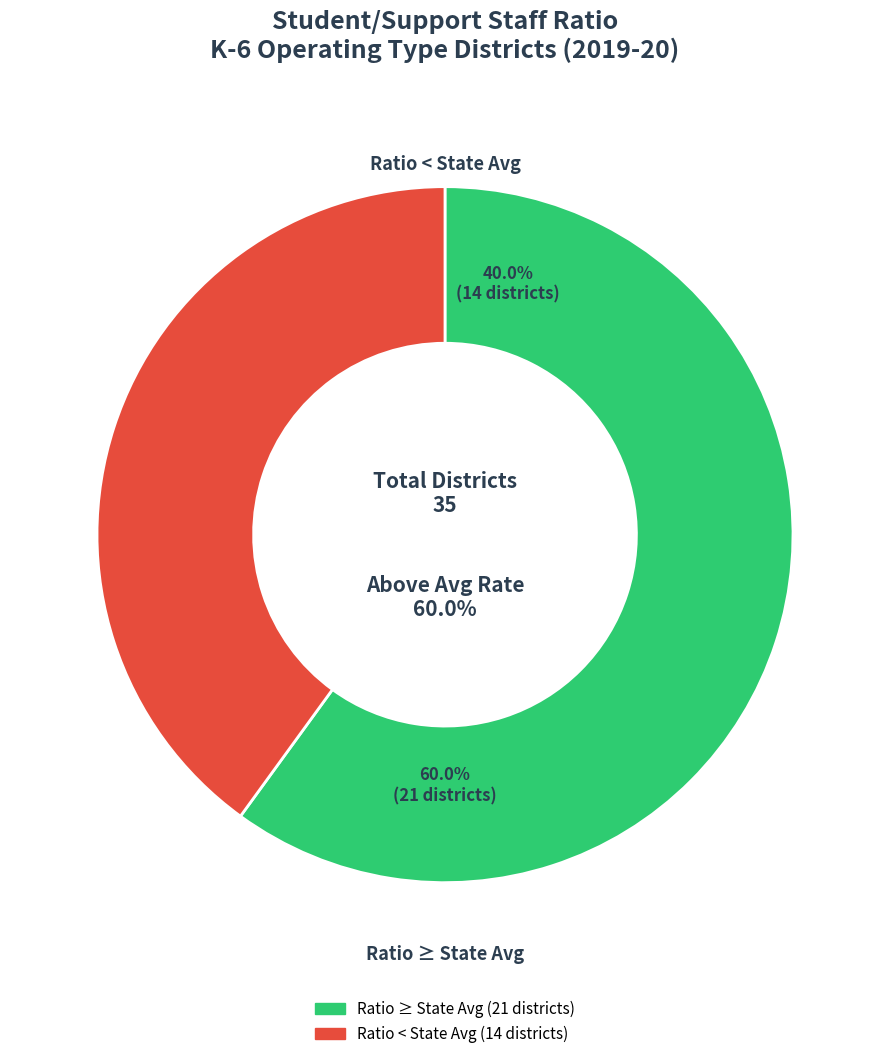

Do 11 and 5 together represent more than half of the pie?

No